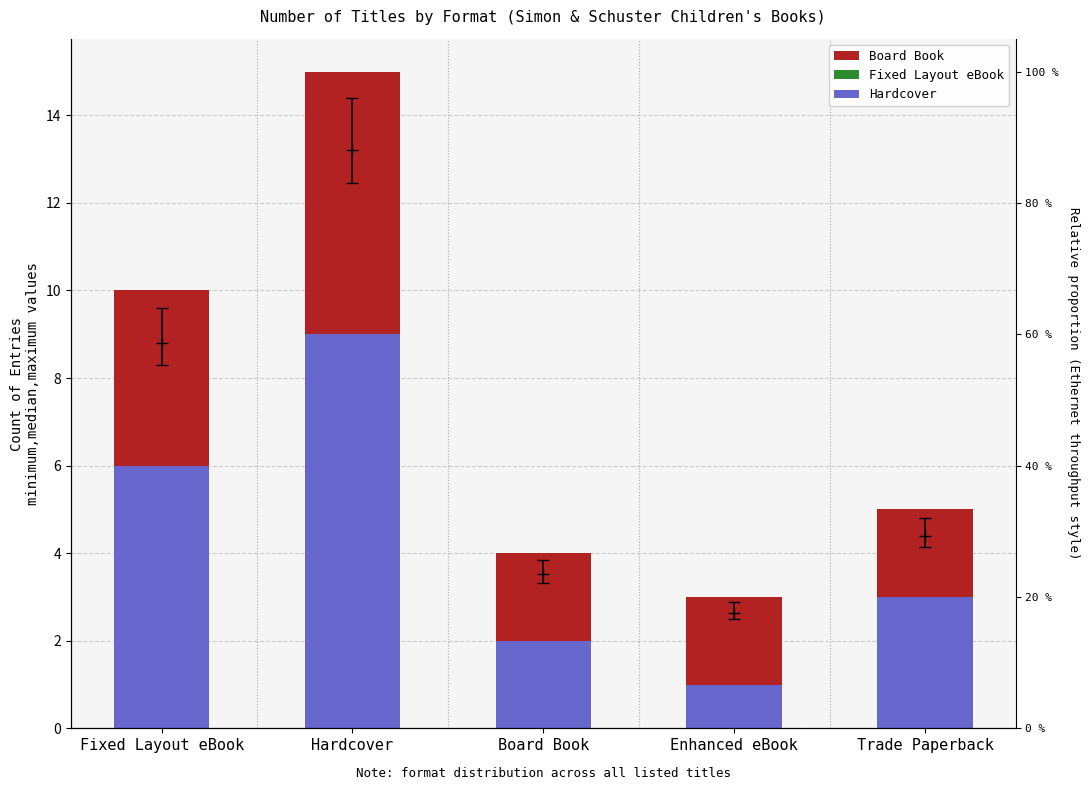

Is the value of Hardcover at Fixed Layout eBook greater than the value of Board Book at Enhanced eBook?

Yes